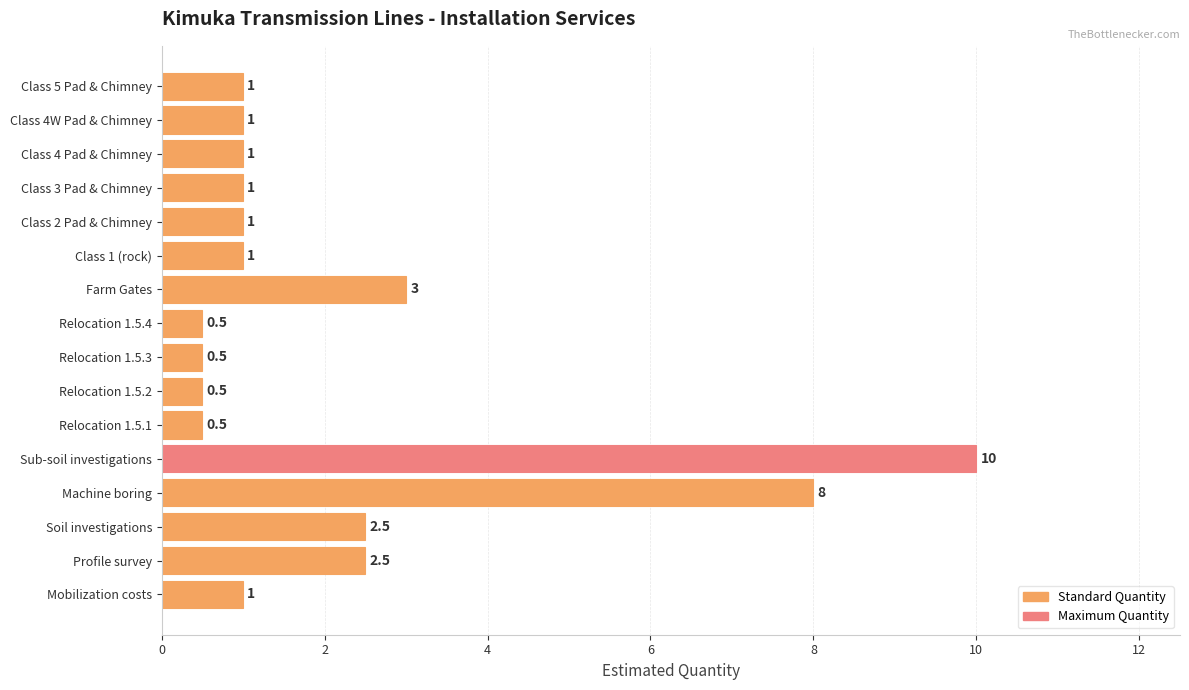

True or false: the data shows 10.0 at Sub-soil investigations.

True